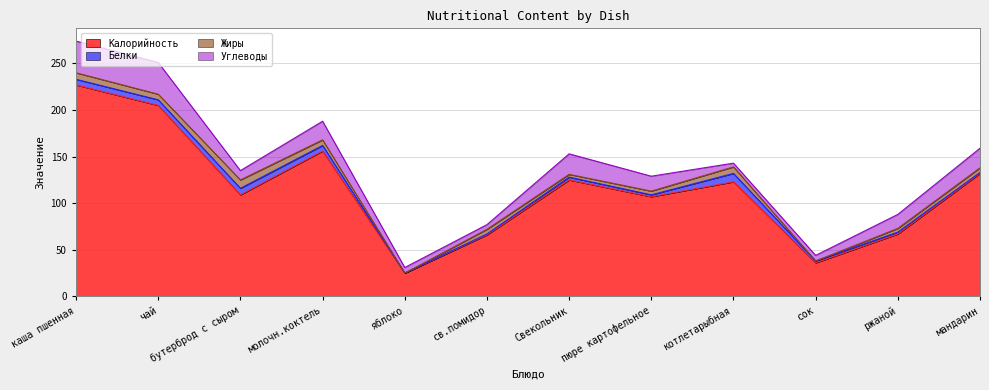

True or false: Калорийность and Жиры intersect in this chart.

False